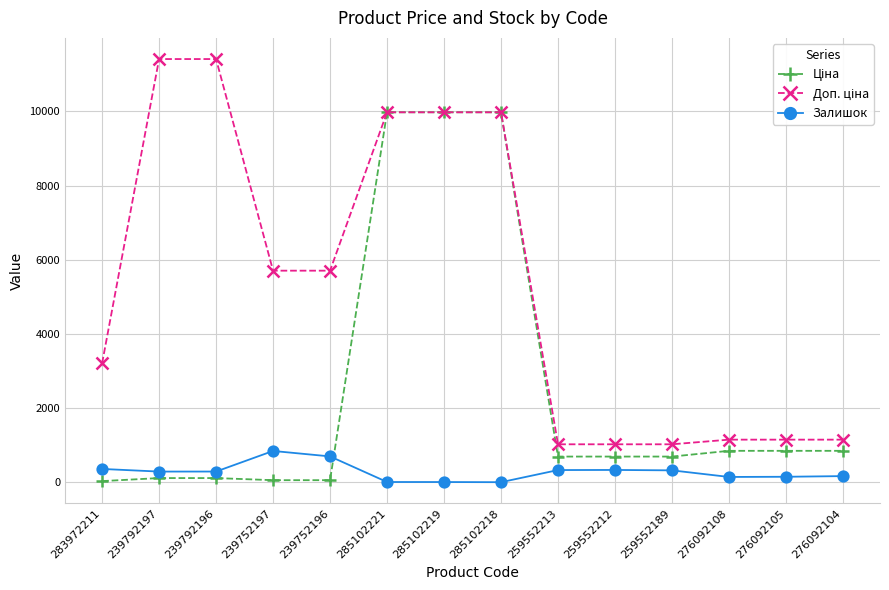

At how many categories does at least one series exceed 5572?

7